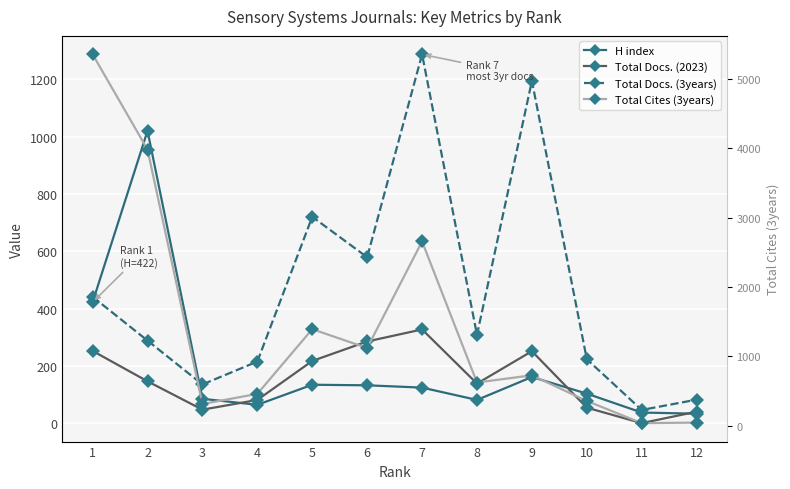

True or false: Total Docs. (3years) has more than 1 interior local peaks.

True